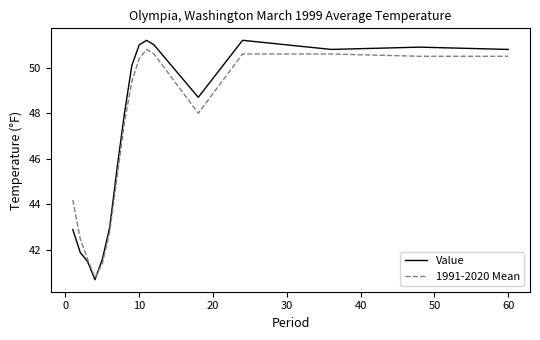

What is the average value of the 1991-2020 Mean series?

46.9